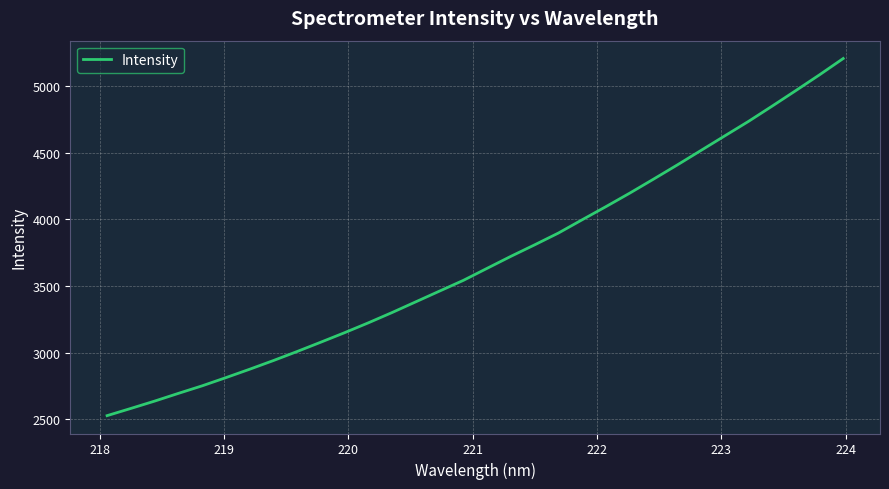

What is the difference between the maximum and minimum values?

2683.1